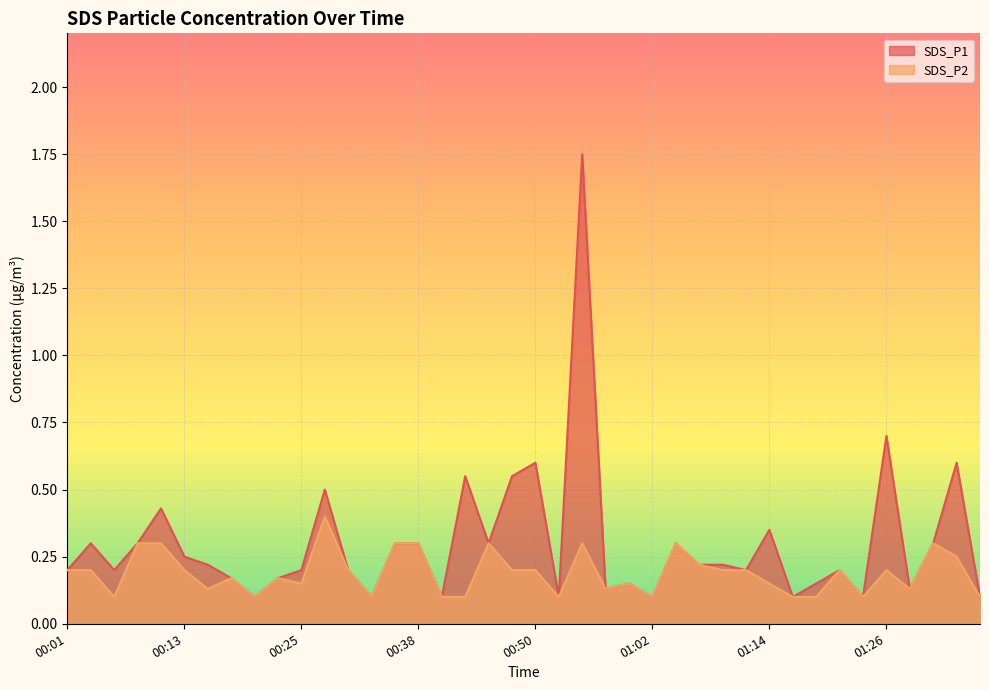

Which series has the largest total across all categories?

SDS_P1